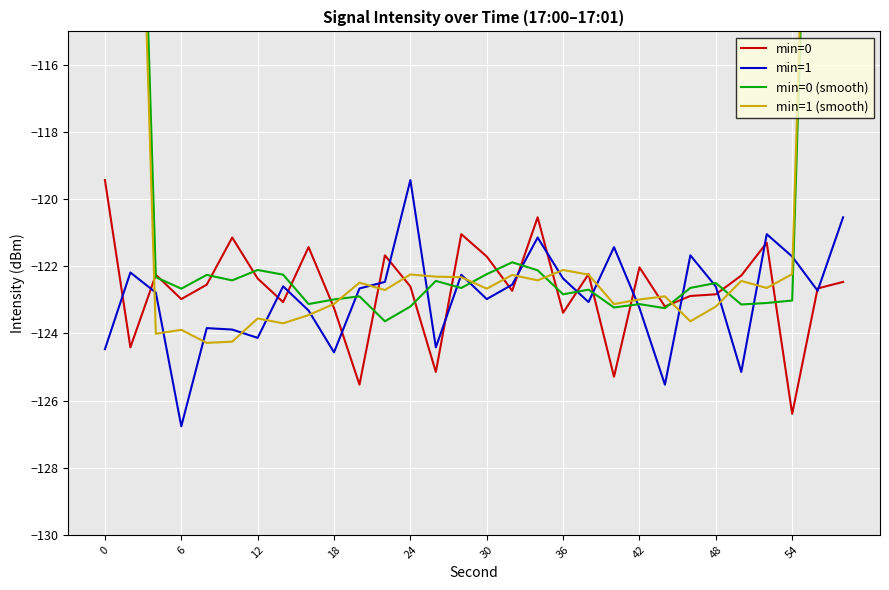

The value of min=0 at 30 is -121.7. True or false?

True